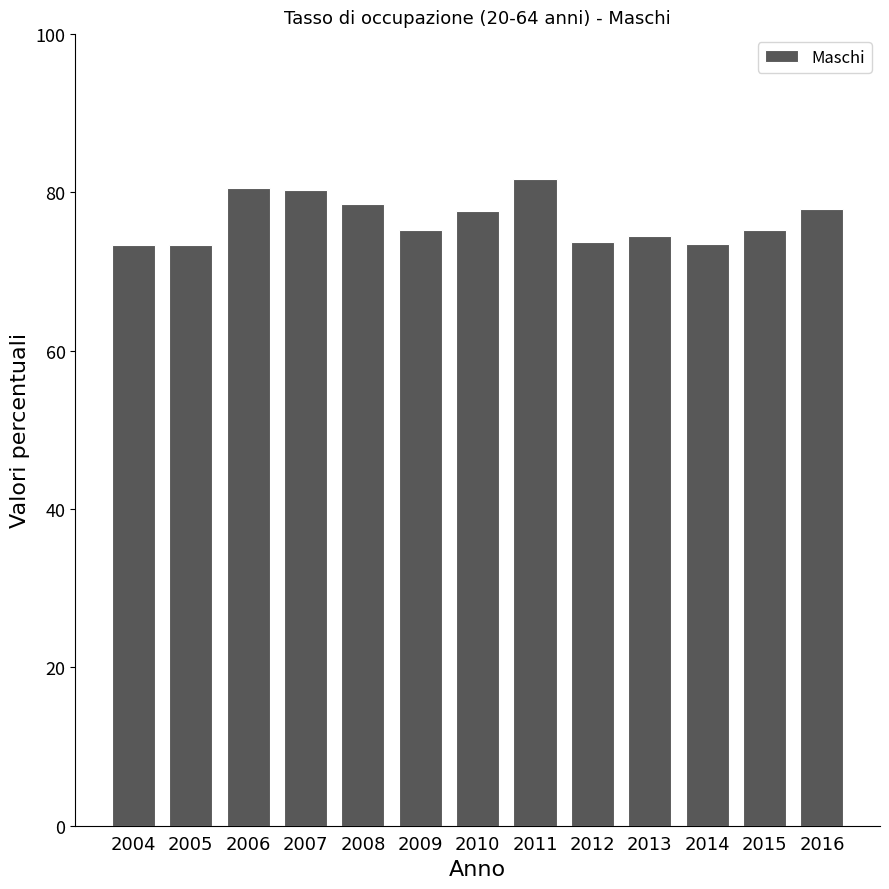

Read the value at 2006.

80.5